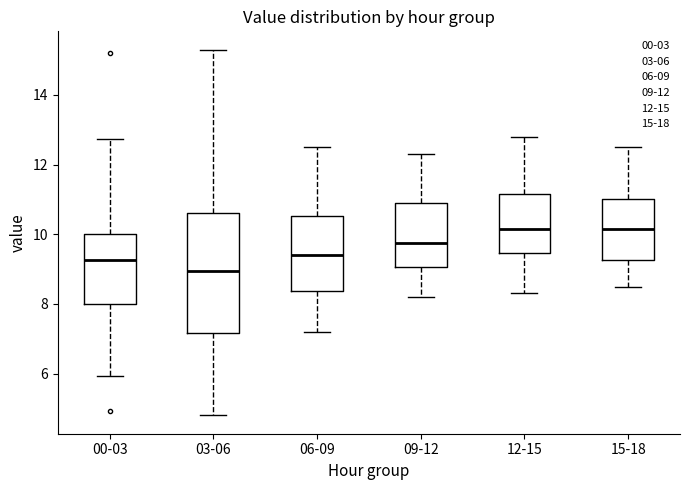

Where is the upper edge of the box for 09-12 on the y-axis? The values are not printed on the chart, so give them approximately, as read against the axis.

11.0